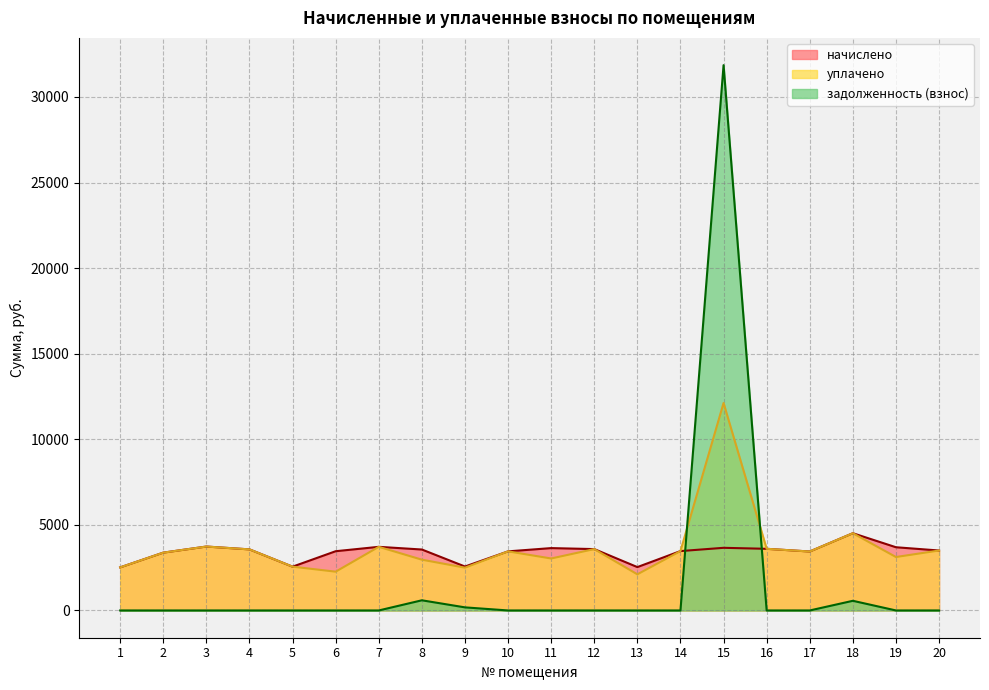

What is the difference between the highest and lowest values at 14?

3469.3